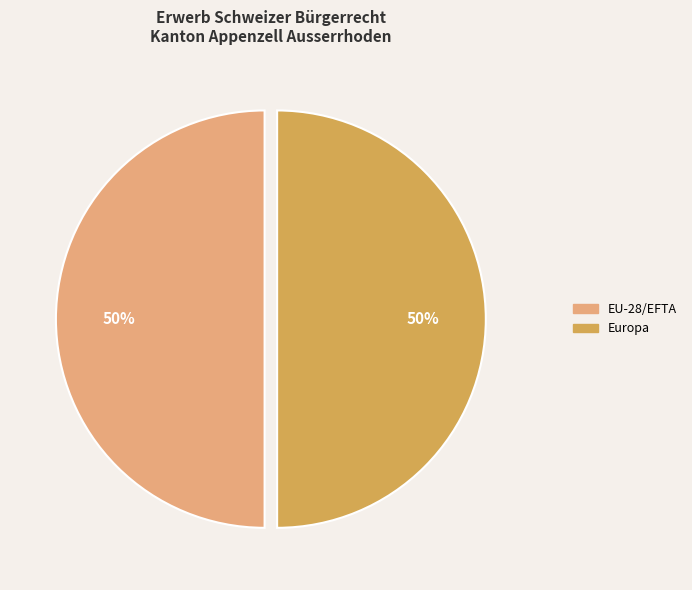

To the nearest percent, what is the average slice percentage?

50%